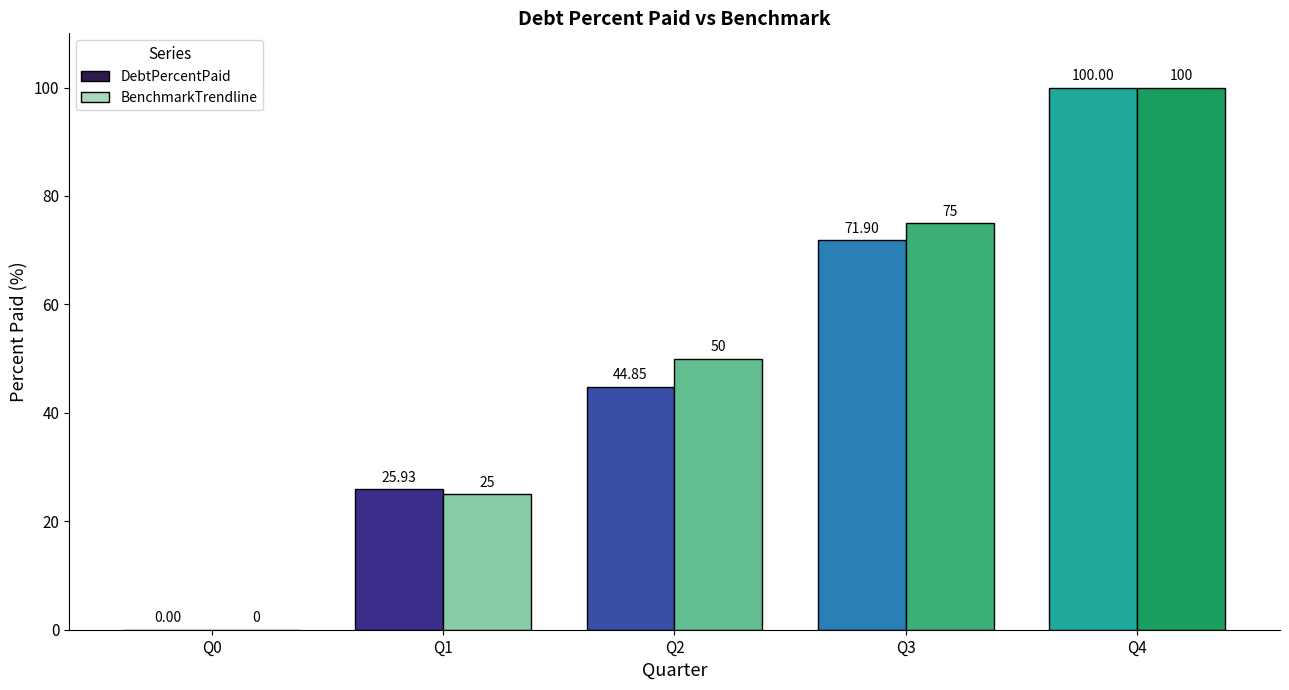

Reading left to right, list all the values displayed in this chart.

DebtPercentPaid: 0.0	25.9	44.9	71.9	100.0
BenchmarkTrendline: 0.0	25.0	50.0	75.0	100.0